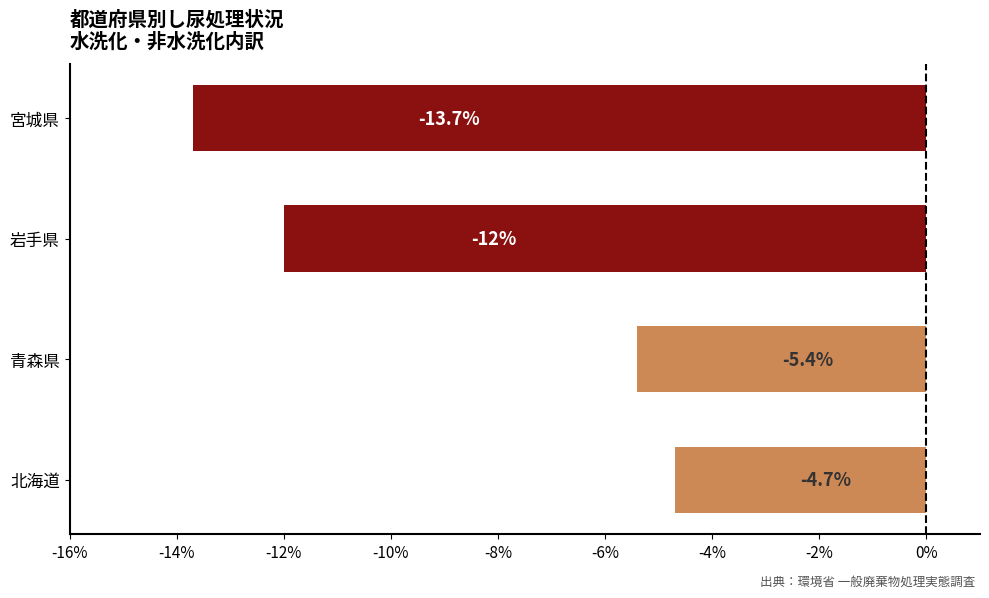

List the labels in order of value, largest first.

北海道, 青森県, 岩手県, 宮城県